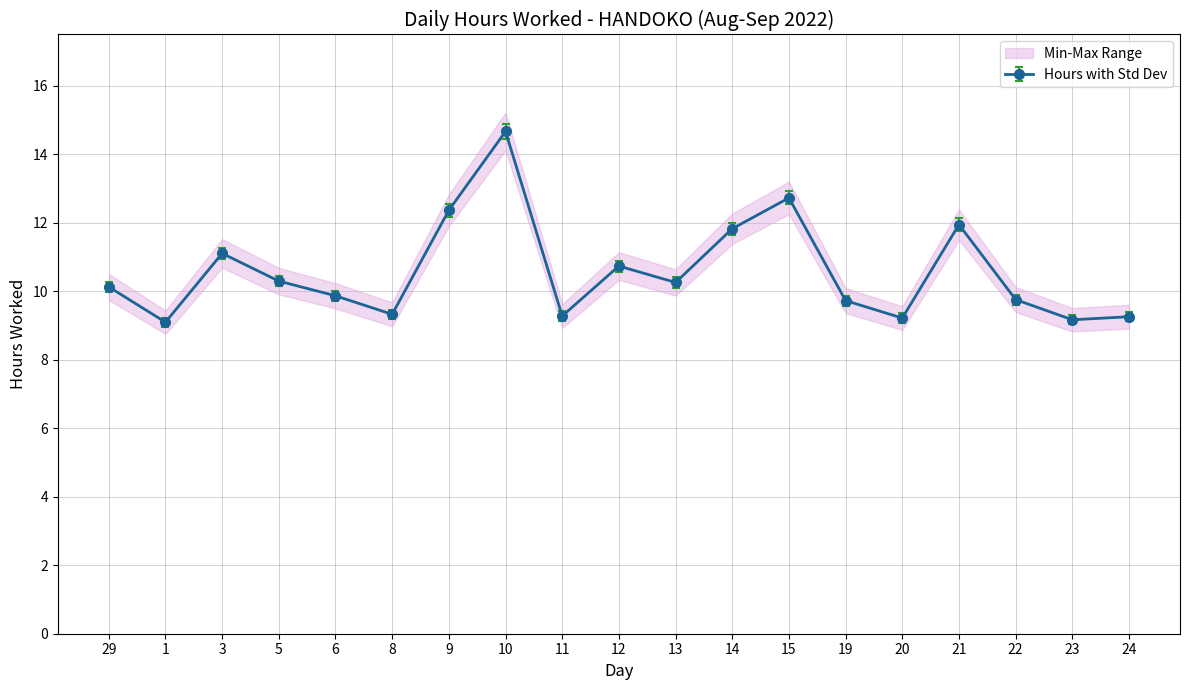

What is the difference between the values at 9 and 29?

2.2